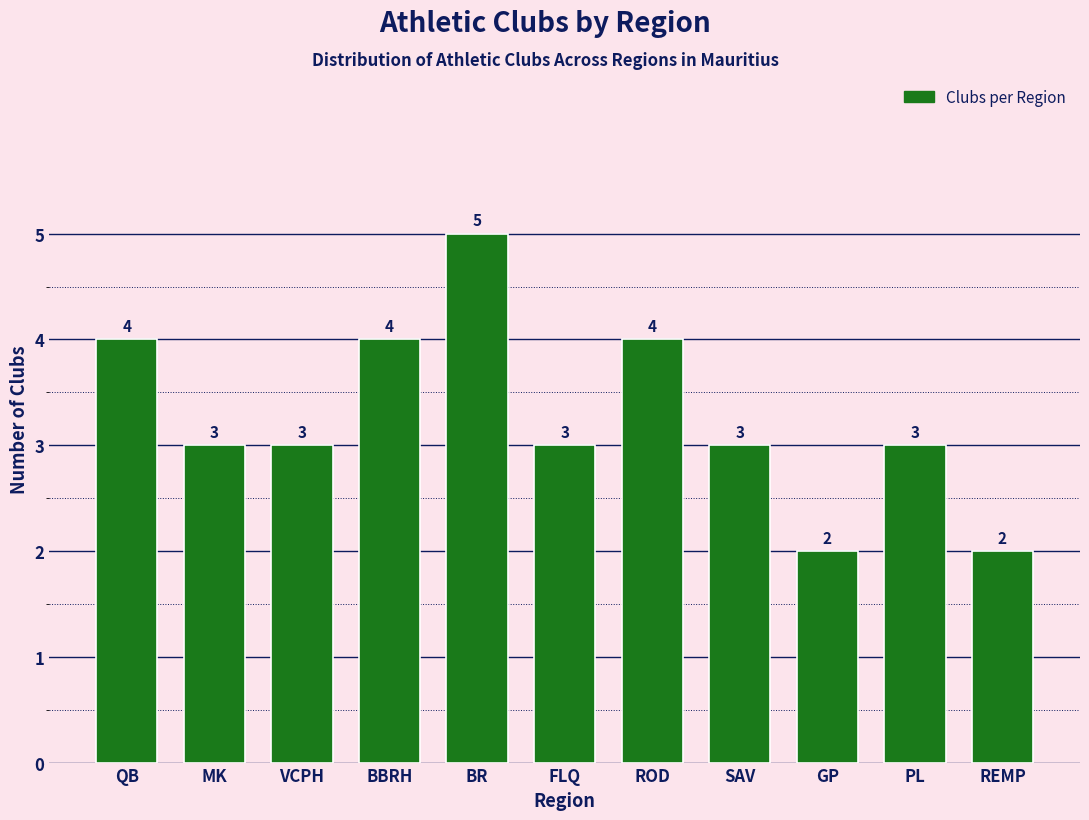

Reading left to right, list all the values displayed in this chart.

4	3	3	4	5	3	4	3	2	3	2